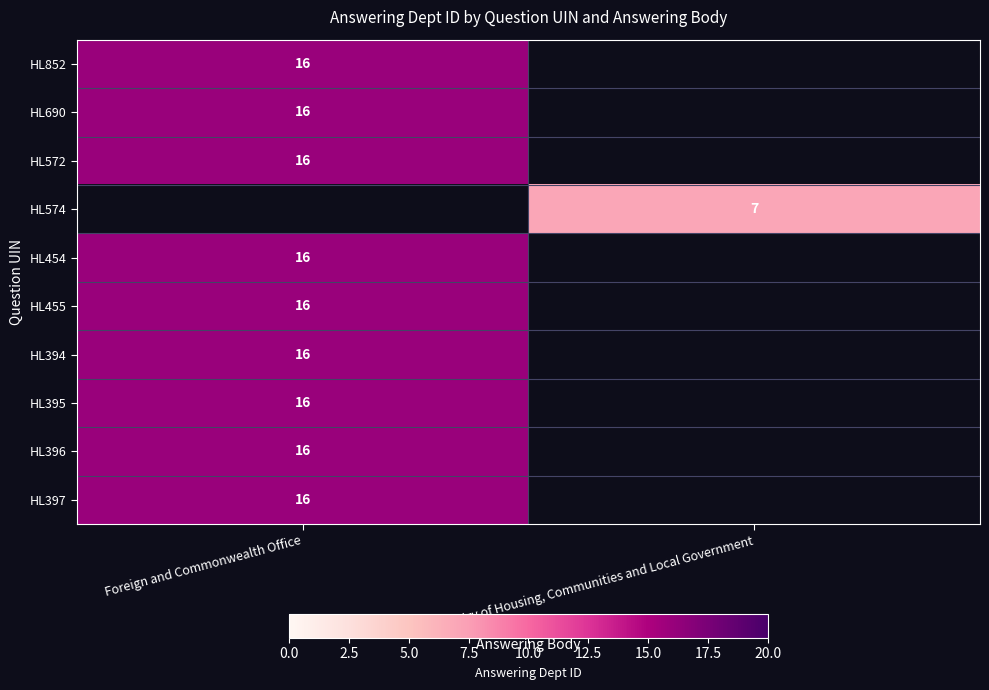

The HL396 series shows 16 at Foreign and Commonwealth Office. True or false?

True